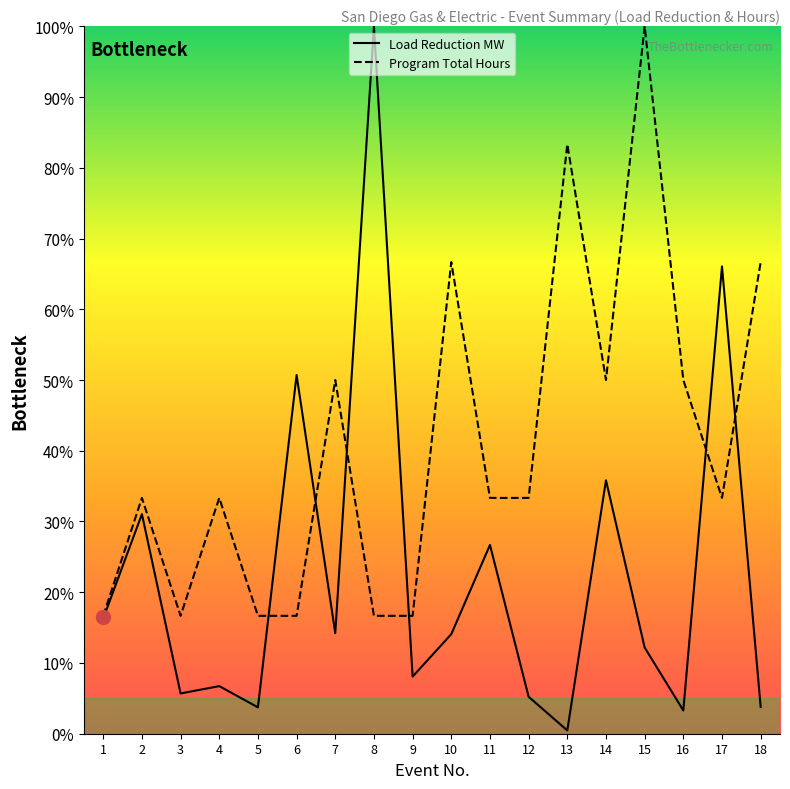

True or false: Program Total Hours has a value of 96.4 at 10.

False